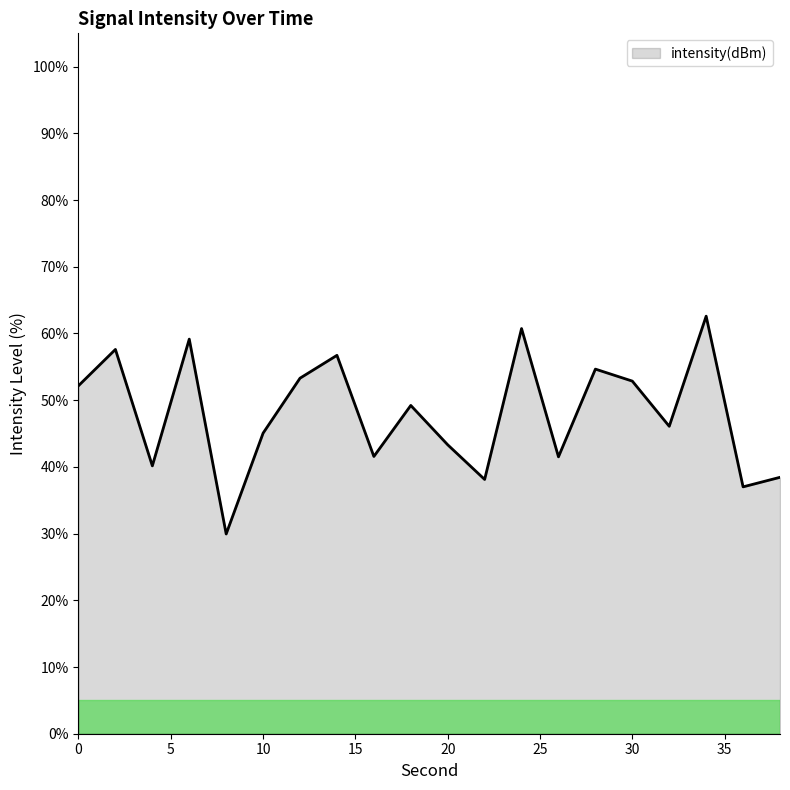

What is the smallest value displayed?

29.9